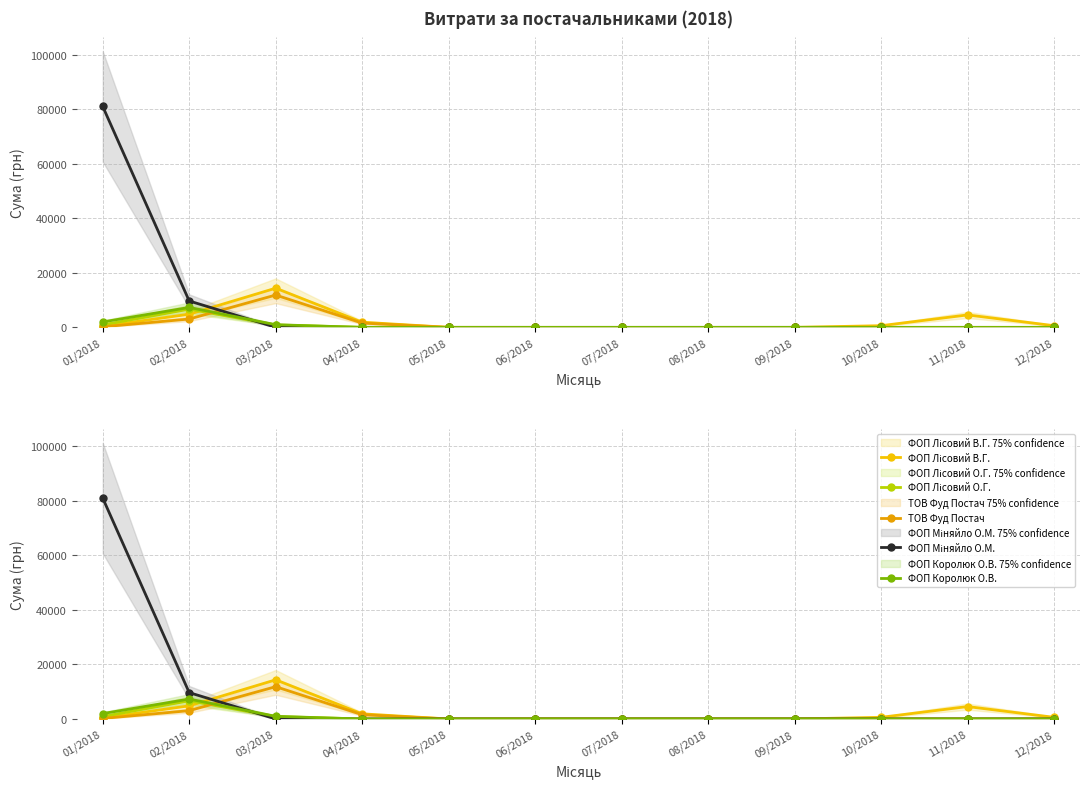

Which series changed the most between 03/2018 and 08/2018?

ФОП Лісовий В.Г.